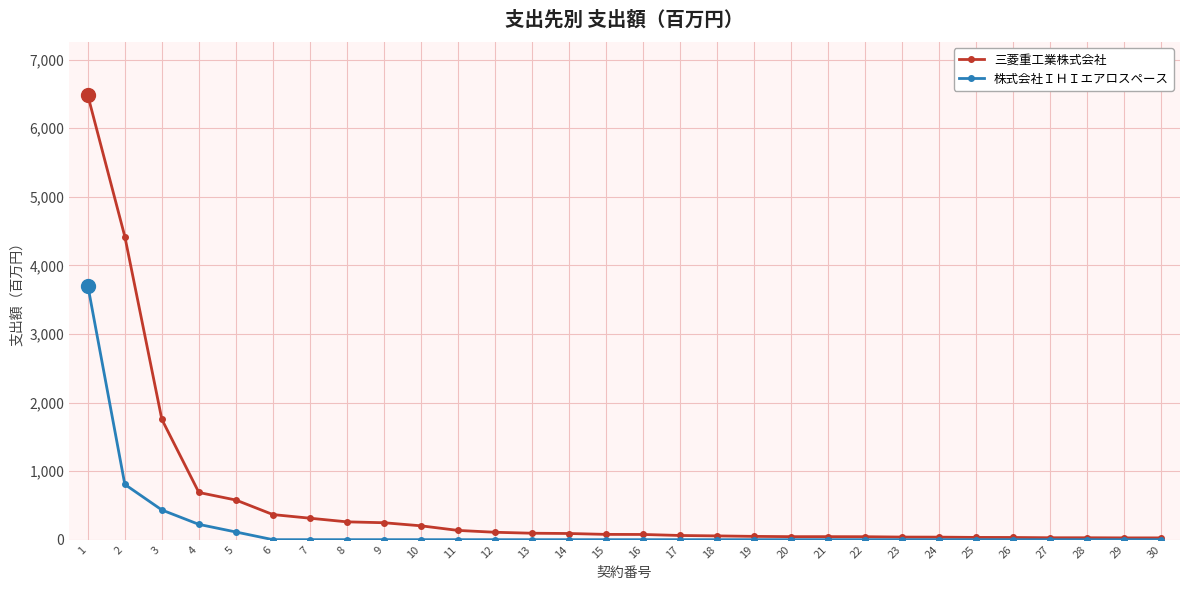

The value of 株式会社ＩＨＩエアロスペース at 15 is 0. True or false?

True